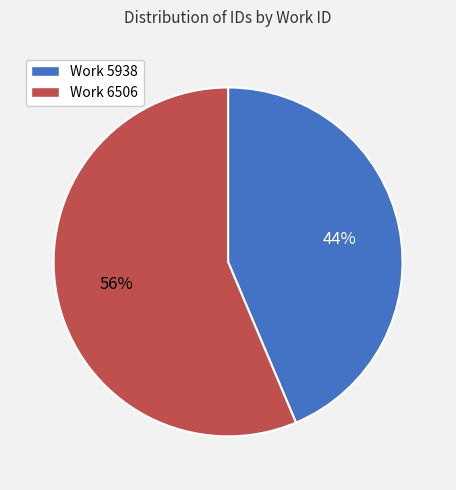

Combined, do Work 6506 and Work 5938 account for over 50%?

Yes